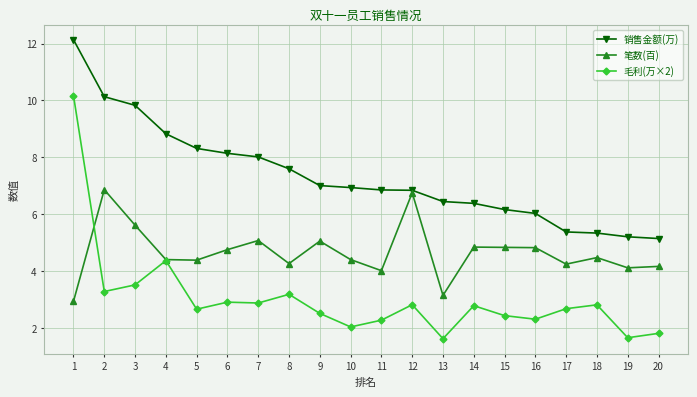

Is this an area chart (filled region under the line)?

No